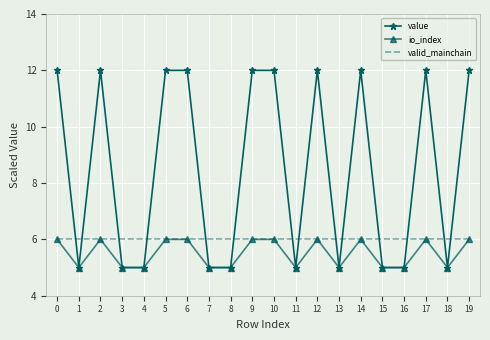

What is the total value across all series at 10?

24.0